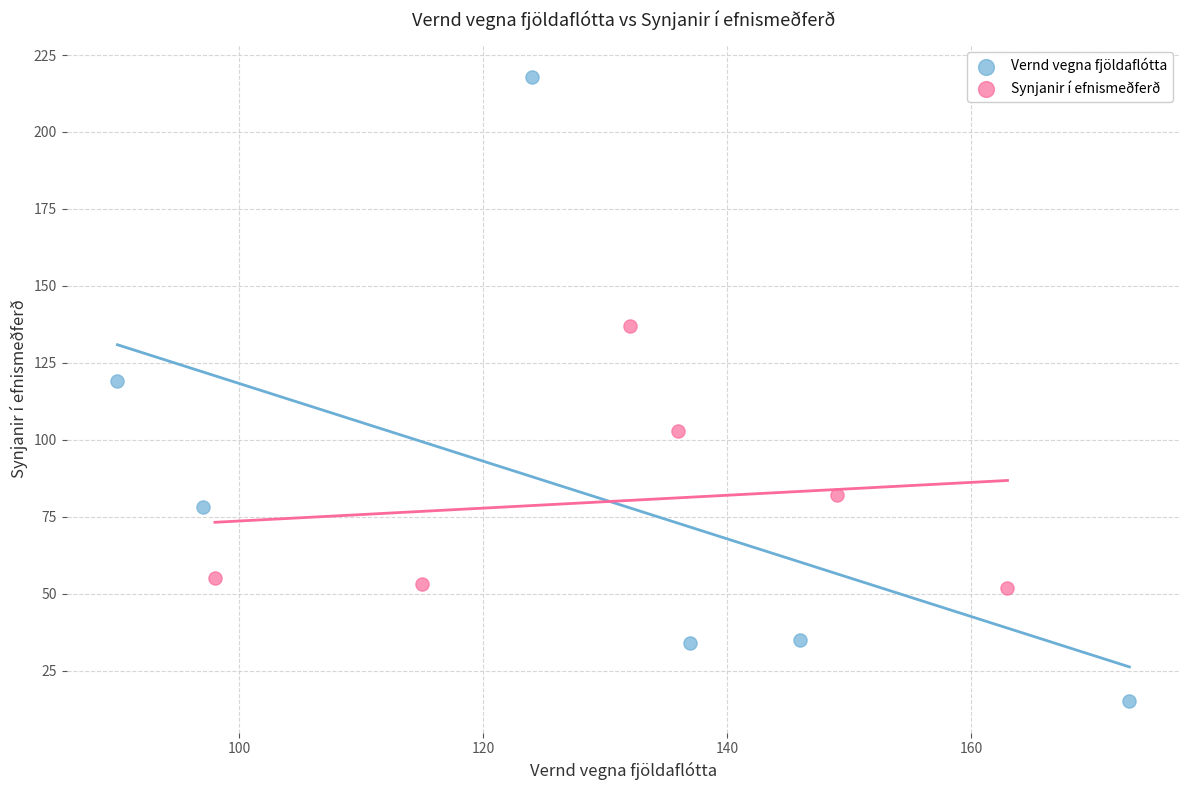

Which series has the largest Y range (max minus min)?

Vernd vegna fjöldaflótta